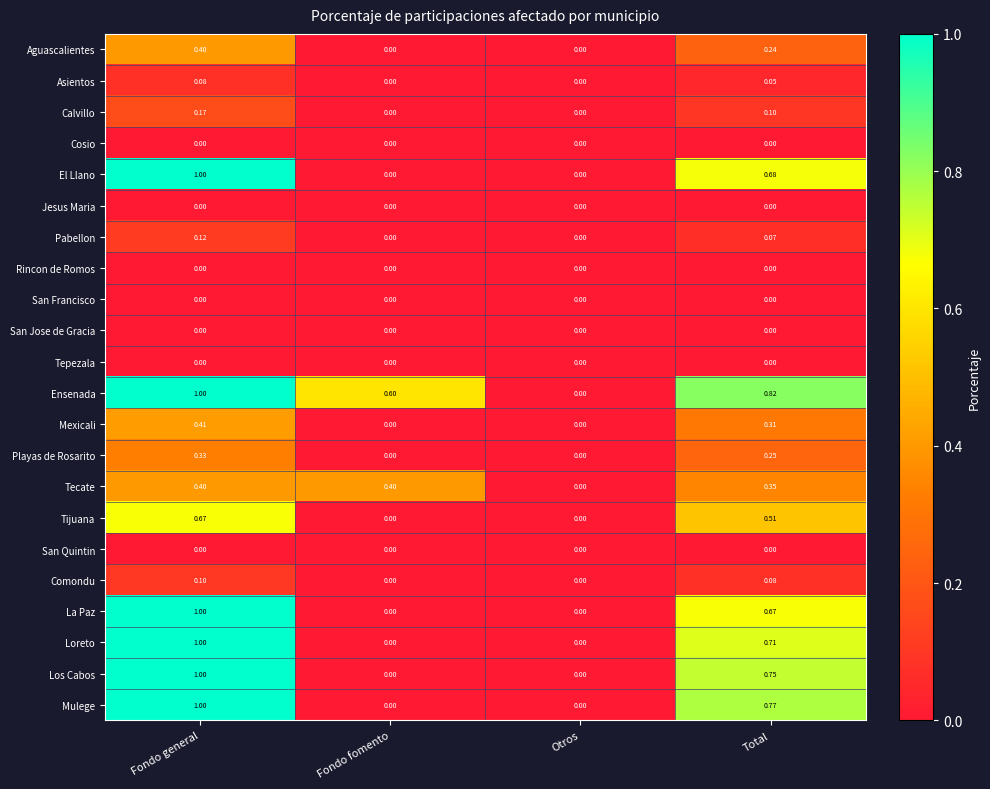

At which category is the sum across all series the highest?

Fondo general